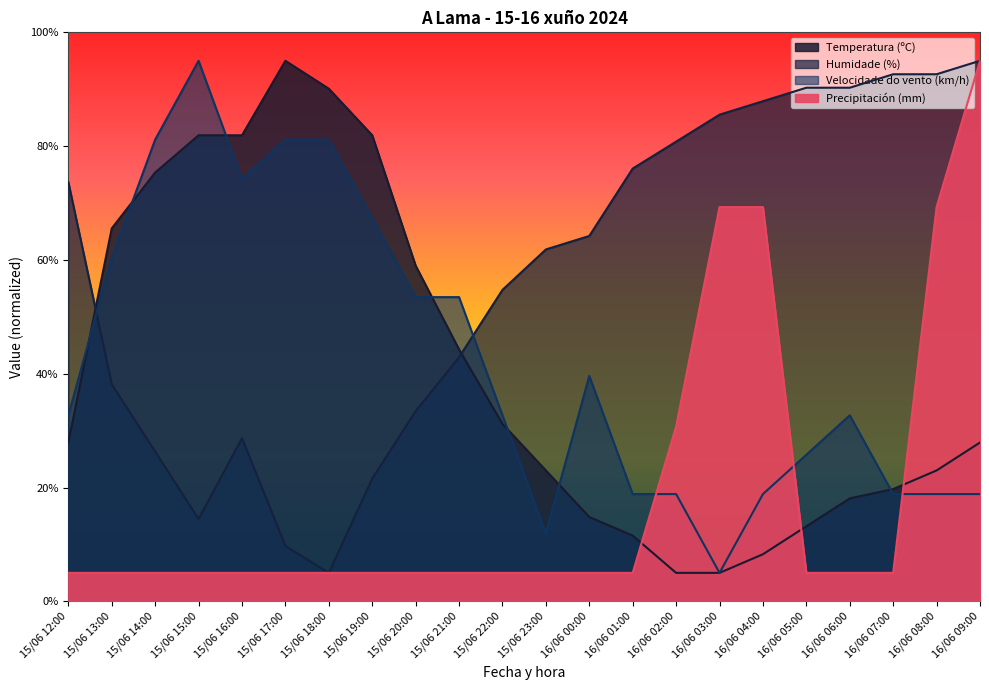

At how many categories does at least one series exceed 70?

16